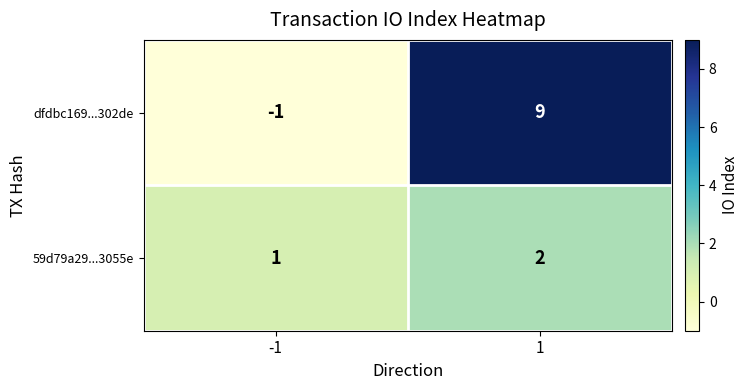

What is the maximum value shown in the chart?

9